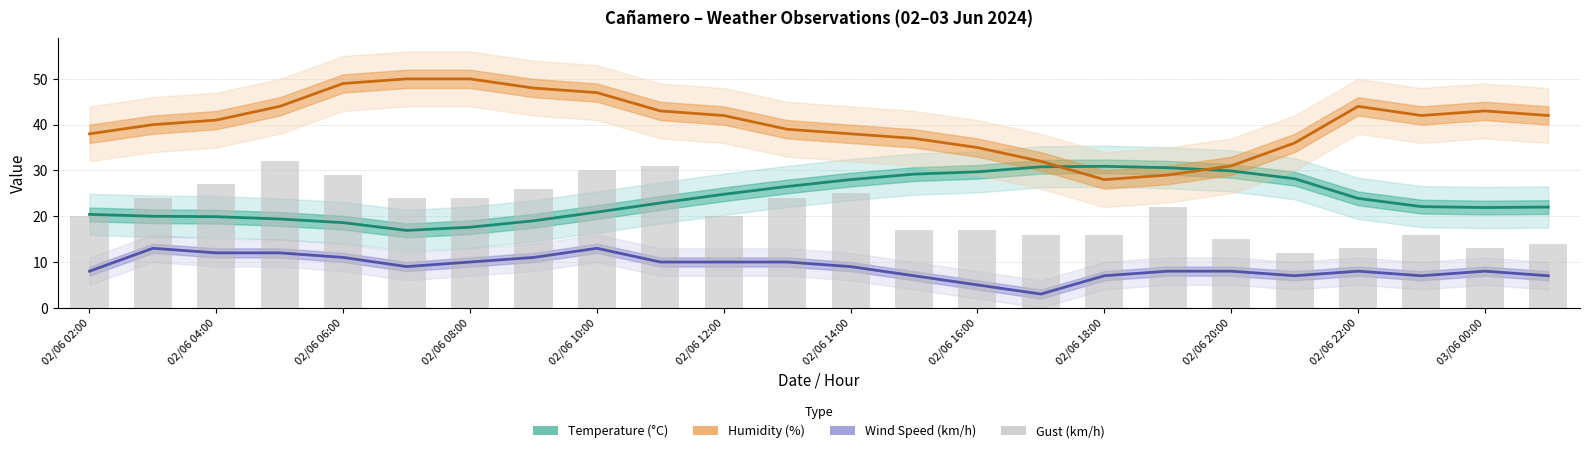

What are all the series names shown in the legend?

Temperature (°C), Humidity (%), Wind Speed (km/h), Gust (km/h)